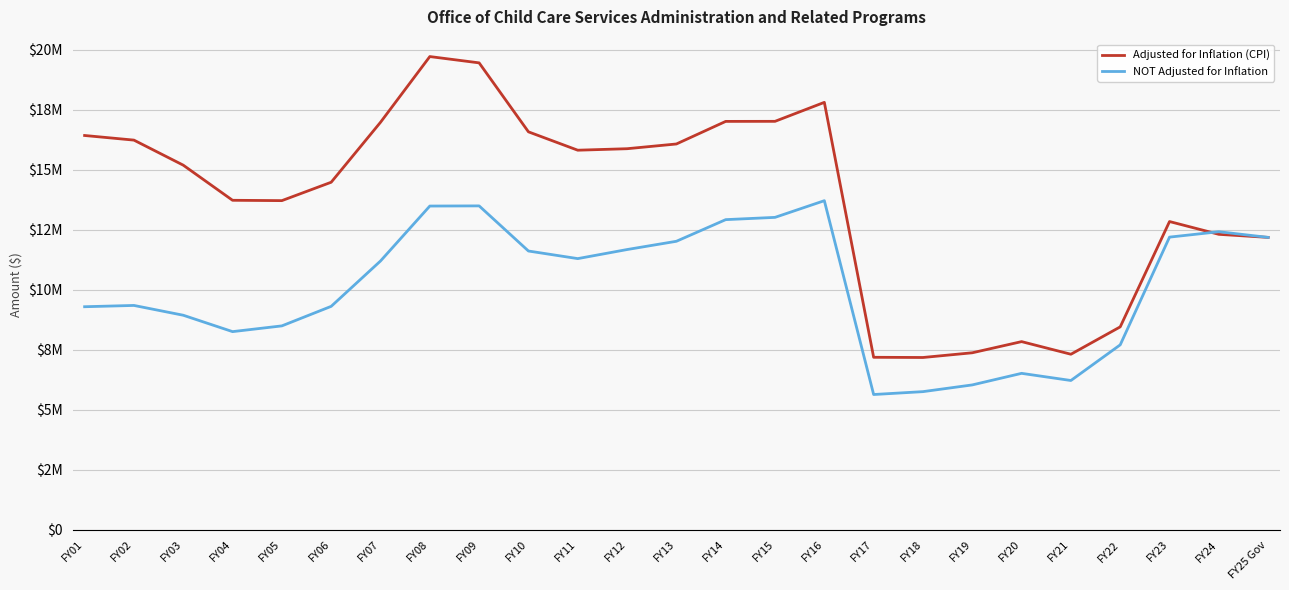

Which series has the largest total across all categories?

Adjusted for Inflation (CPI)